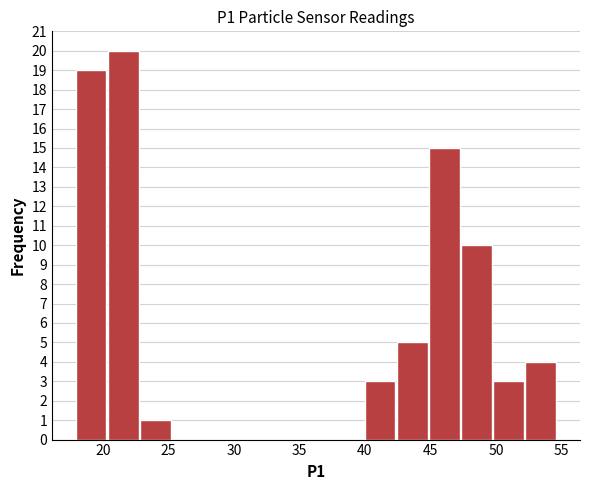

Over which range of the x-axis is the bar tallest?

20.5 to 23.0